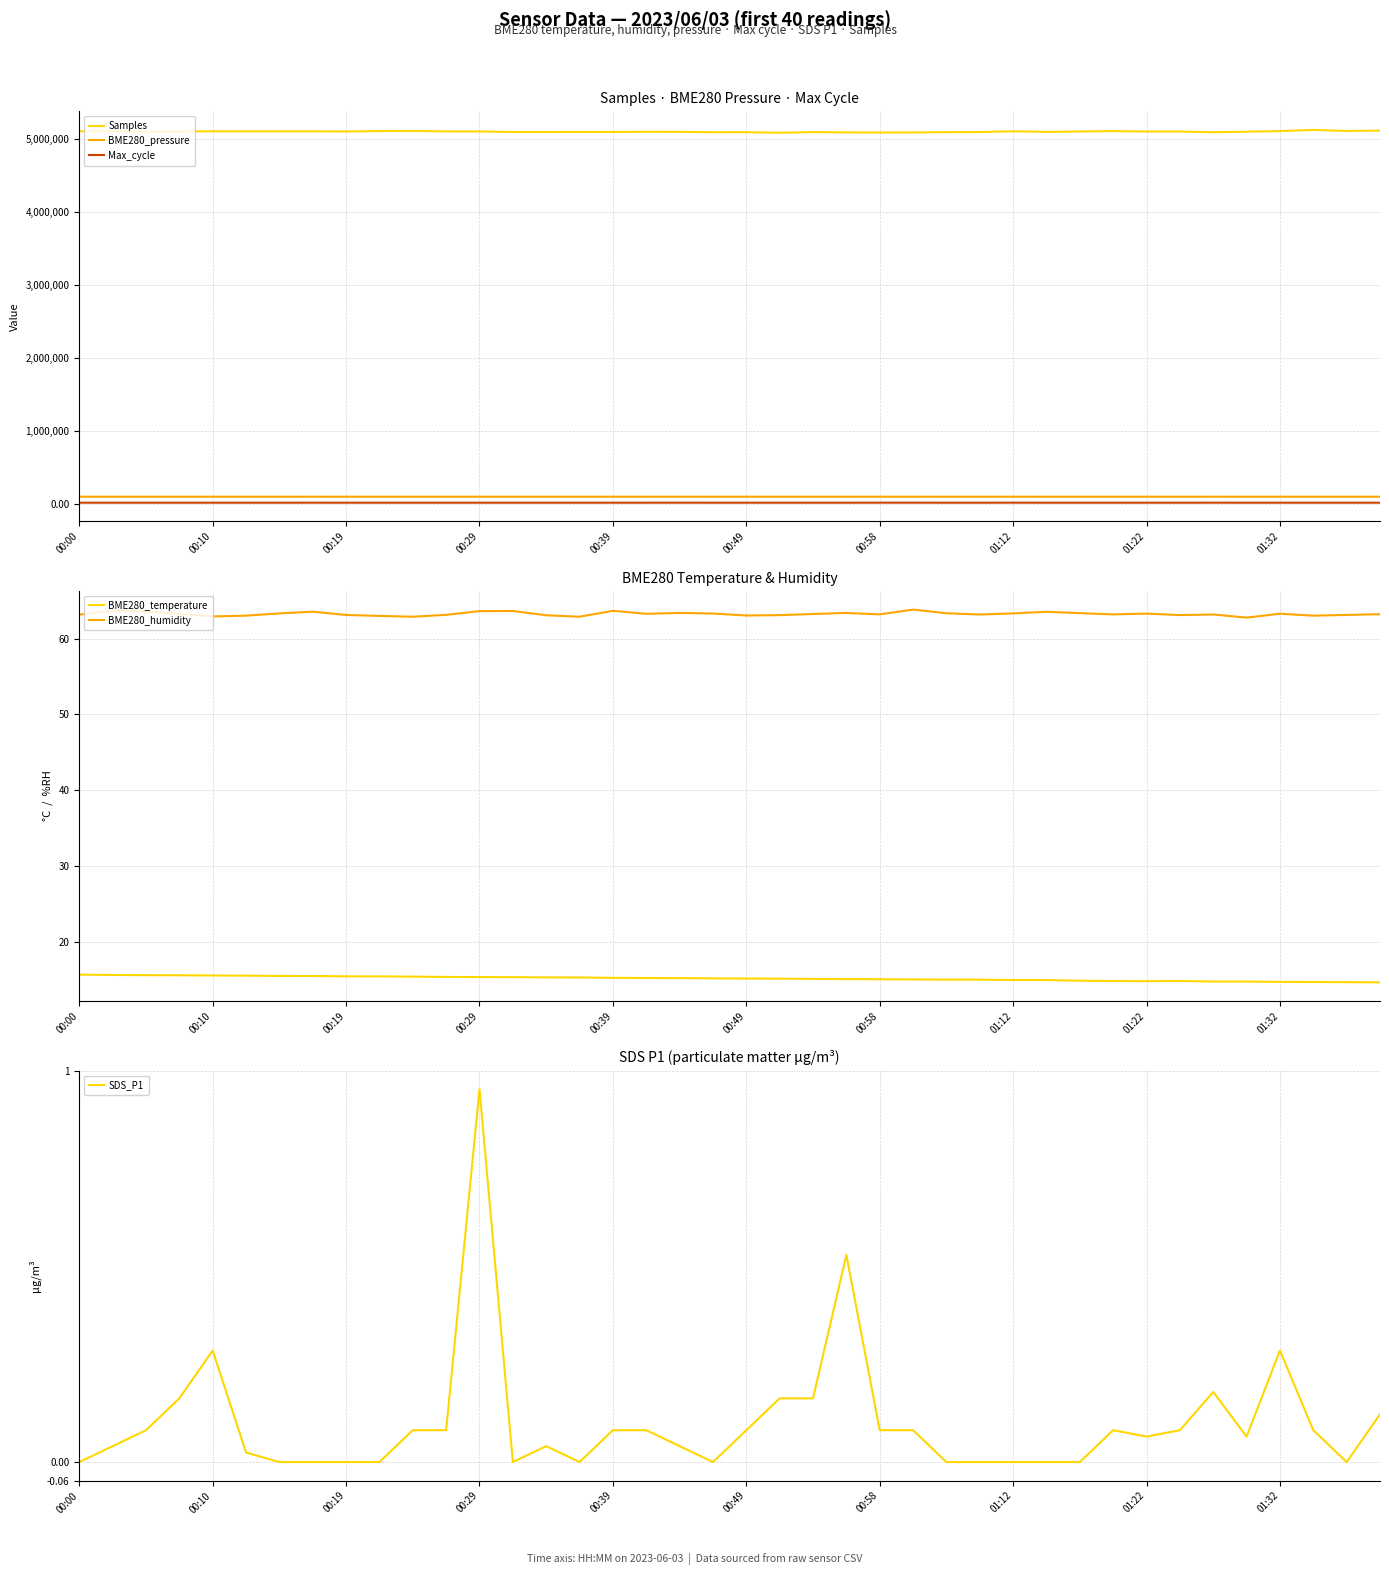

What is the difference between the maximum and minimum values in the Samples series?

38675.0